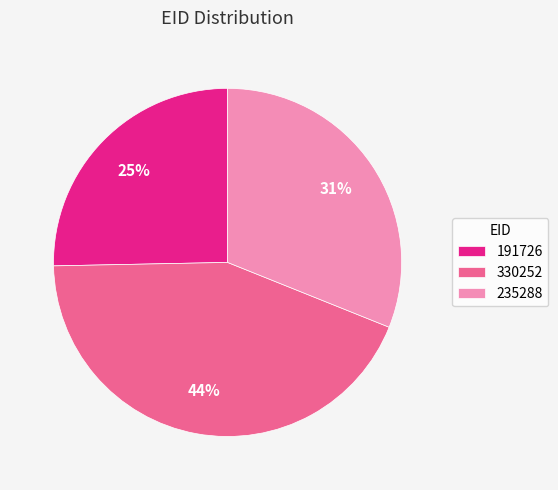

Count the number of slices in the pie.

3